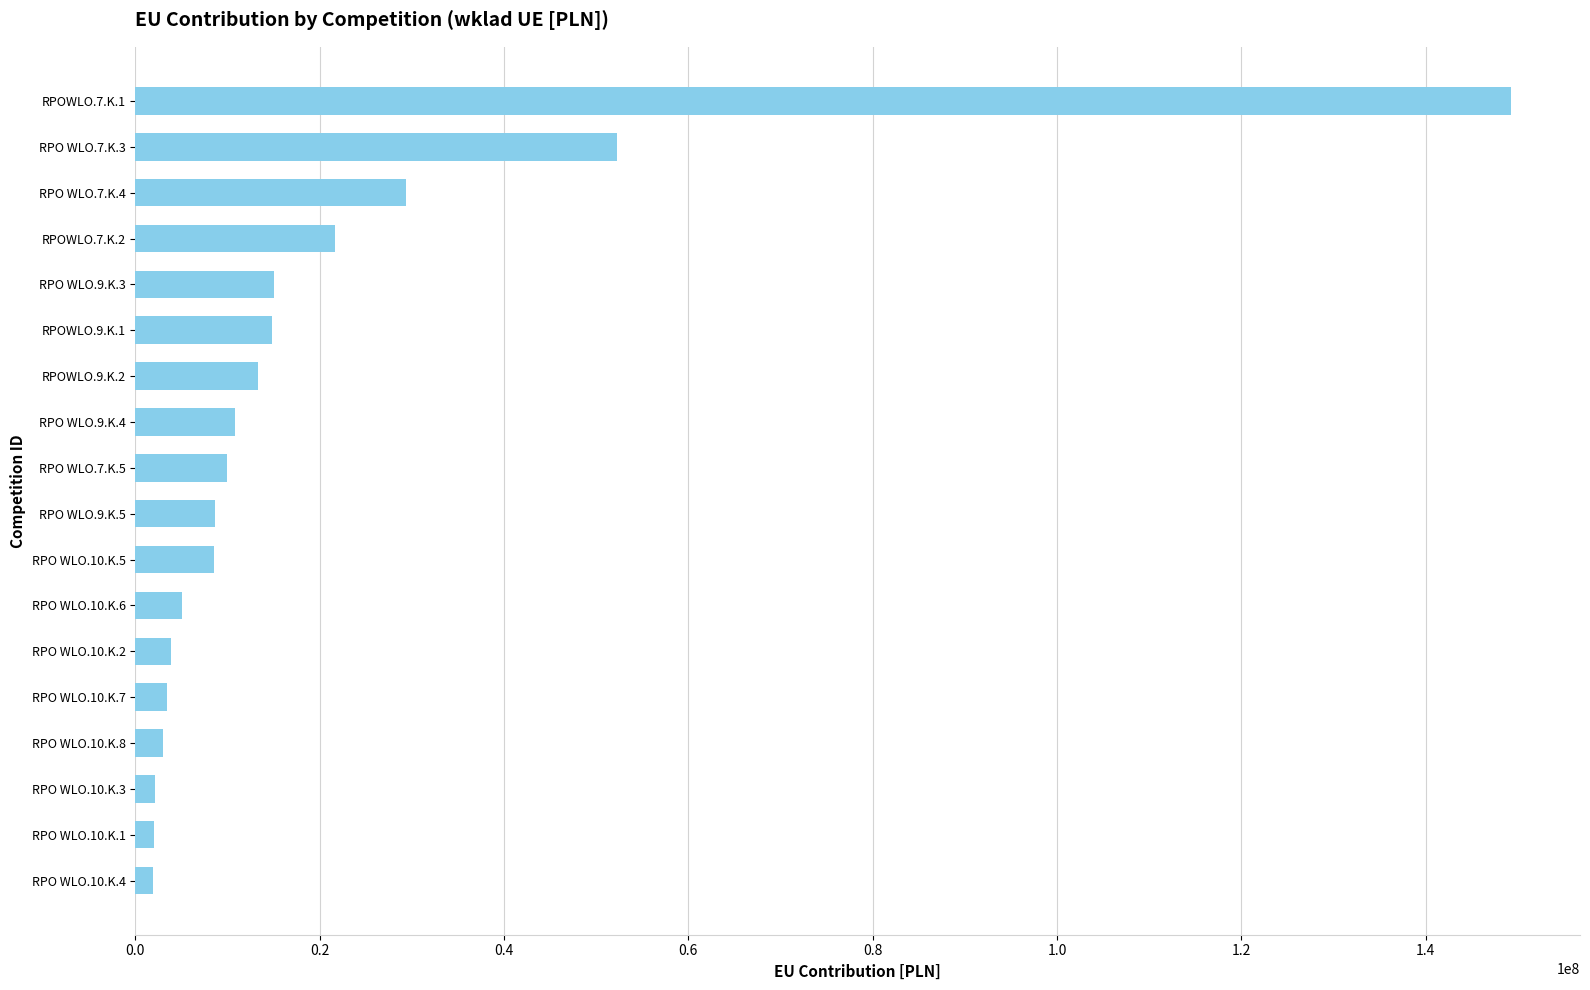

Which category has the highest value across all series?

RPOWLO.7.K.1